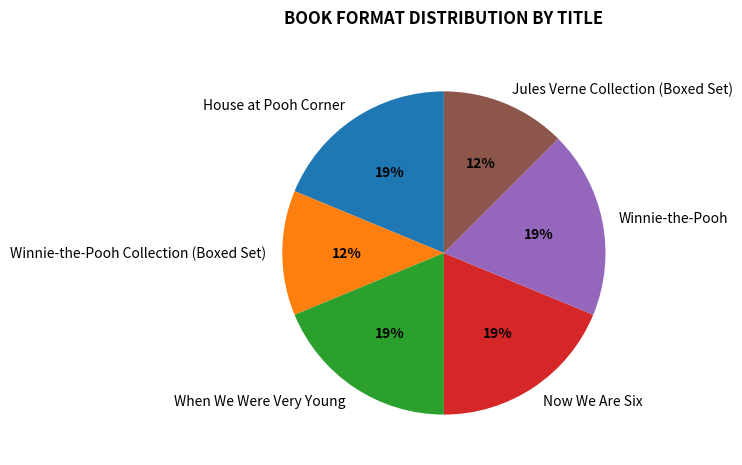

Does When We Were Very Young represent more than half of the total?

No